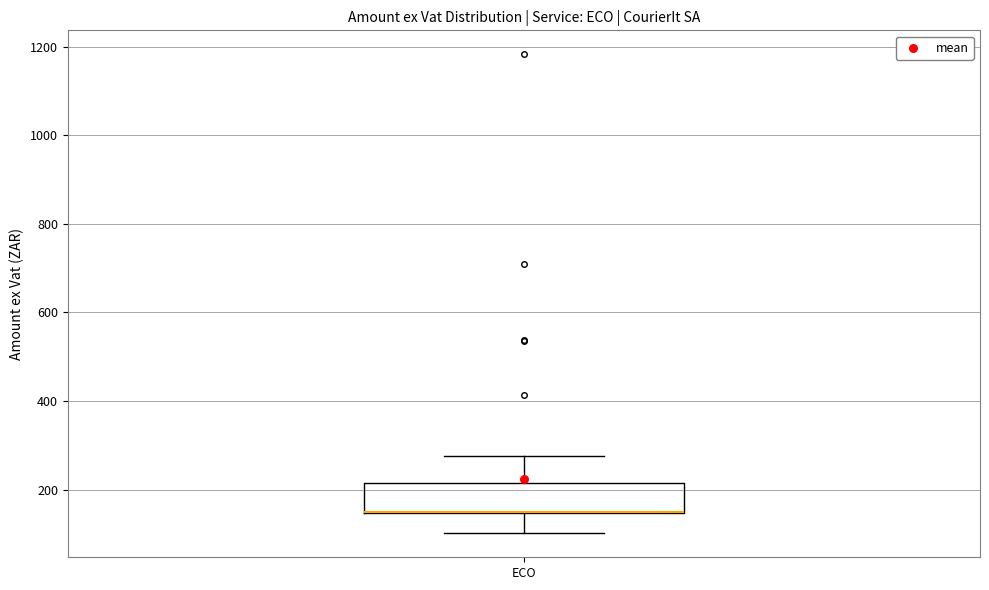

Where is the lower edge of the box for ECO on the y-axis? The values are not printed on the chart, so give them approximately, as read against the axis.

140